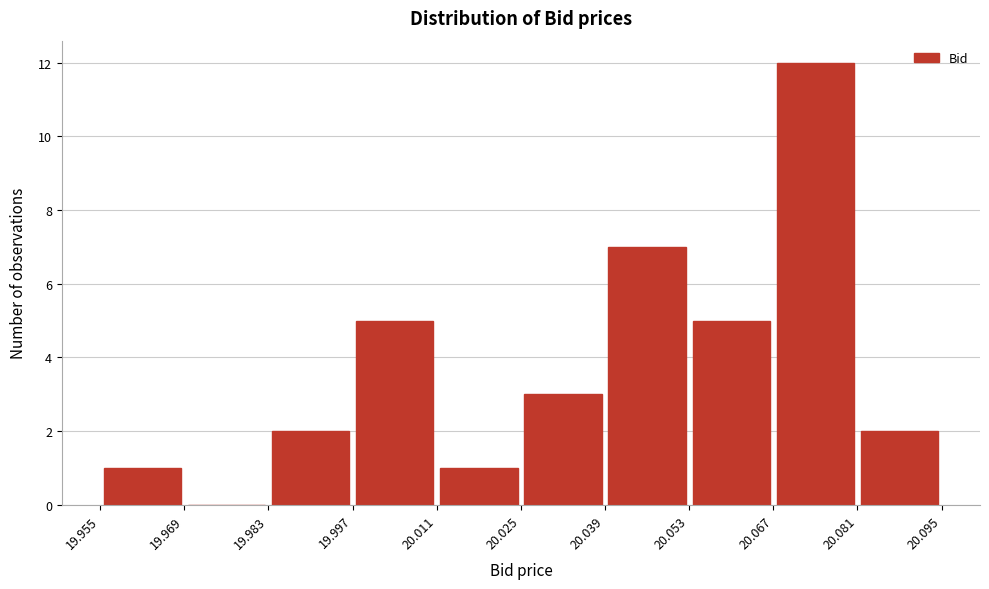

Reading left to right, transcribe this chart: for each bar, give the range it covers on the x-axis and its height. The values are not printed on the chart, so give them approximately, as read against the axis.

19.955 to 19.969: 1
19.969 to 19.983: 0
19.983 to 19.997: 2
19.997 to 20.011: 5
20.011 to 20.025: 1
20.025 to 20.039: 3
20.039 to 20.053: 7
20.053 to 20.067: 5
20.067 to 20.081: 12
20.081 to 20.095: 2